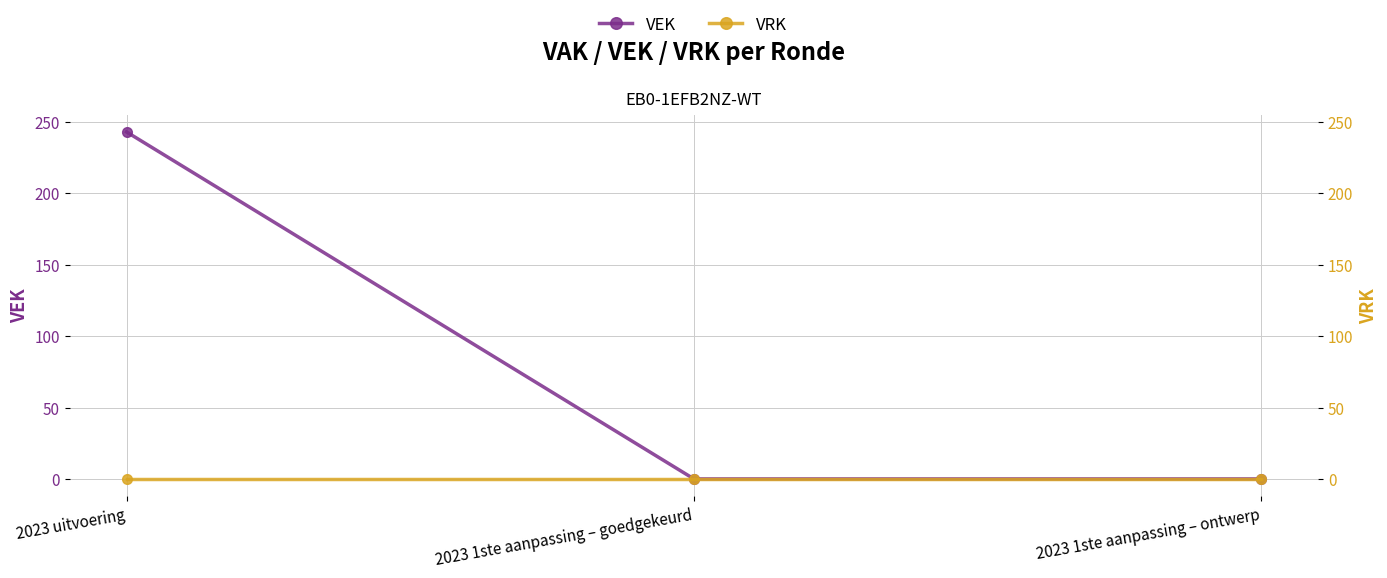

The VEK series shows 243 at 2023 uitvoering. True or false?

True